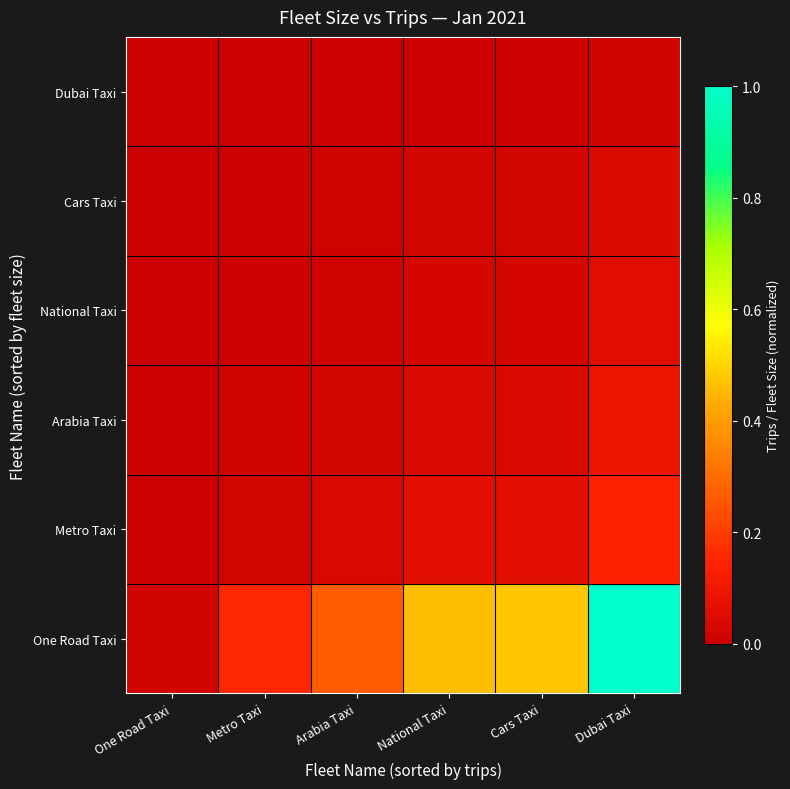

Reading left to right, what are all the values shown in this chart?

One Road Taxi: One Road Taxi=0.0	Metro Taxi=0.2	Arabia Taxi=0.3	National Taxi=0.5	Cars Taxi=0.5	Dubai Taxi=1.0
Metro Taxi: One Road Taxi=0.0	Metro Taxi=0.0	Arabia Taxi=0.0	National Taxi=0.1	Cars Taxi=0.1	Dubai Taxi=0.1
Arabia Taxi: One Road Taxi=0.0	Metro Taxi=0.0	Arabia Taxi=0.0	National Taxi=0.0	Cars Taxi=0.0	Dubai Taxi=0.1
National Taxi: One Road Taxi=0.0	Metro Taxi=0.0	Arabia Taxi=0.0	National Taxi=0.0	Cars Taxi=0.0	Dubai Taxi=0.1
Cars Taxi: One Road Taxi=0.0	Metro Taxi=0.0	Arabia Taxi=0.0	National Taxi=0.0	Cars Taxi=0.0	Dubai Taxi=0.0
Dubai Taxi: One Road Taxi=0.0	Metro Taxi=0.0	Arabia Taxi=0.0	National Taxi=0.0	Cars Taxi=0.0	Dubai Taxi=0.0